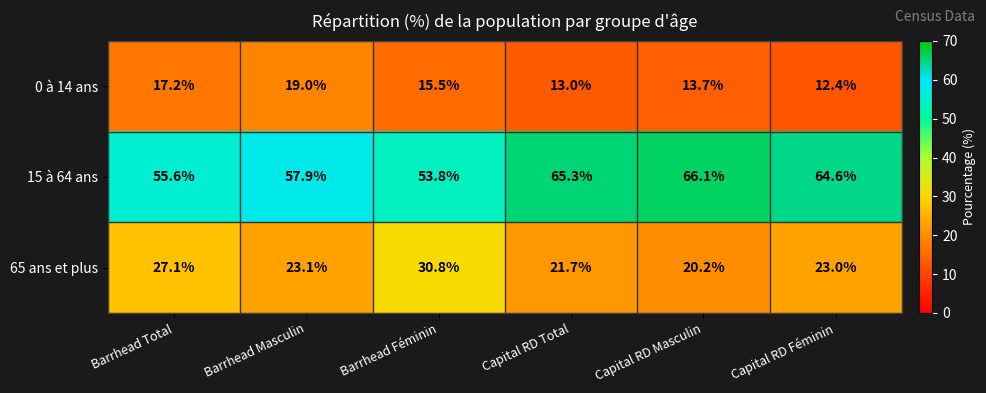

What is the sum of the 15 à 64 ans values at Barrhead Total and Capital RD Féminin?

120.2